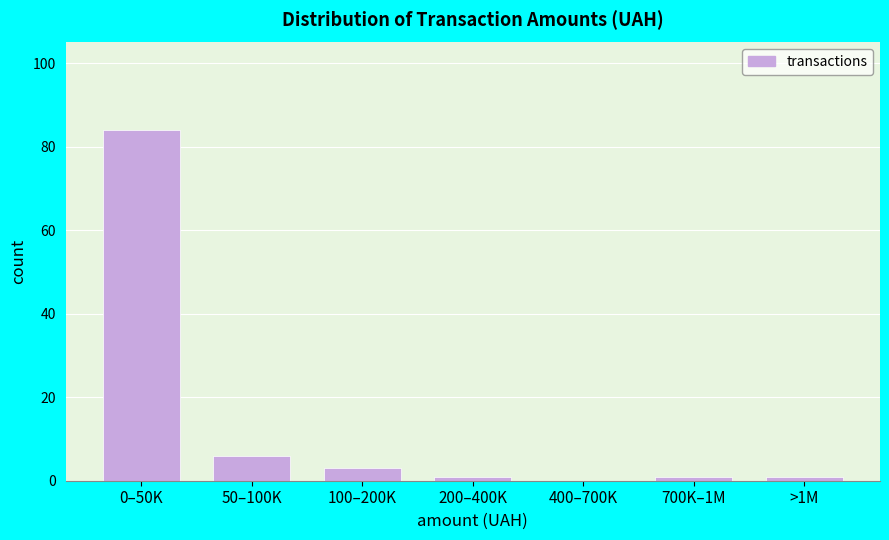

Reading right to left, transcribe all the data shown in this chart.

>1M=1	700K–1M=1	400–700K=0	200–400K=1	100–200K=3	50–100K=6	0–50K=84